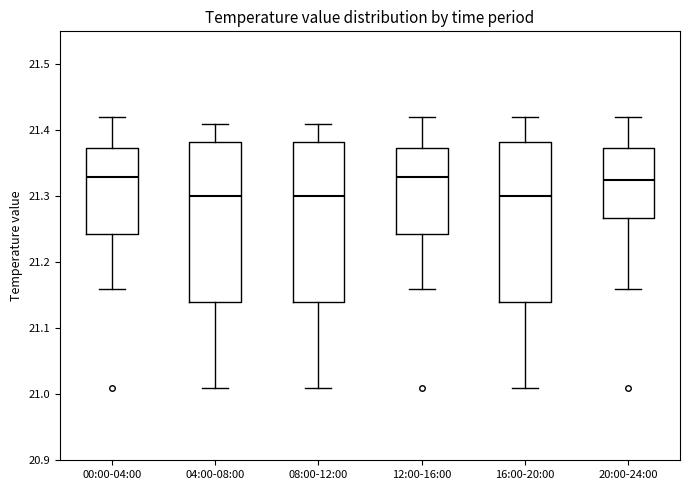

Reading left to right, transcribe this box plot: for each box, give where its median line is, the range the box spans, and where its two whiskers end, as read against the y-axis. The values are not printed on the chart, so give them approximately, as read against the axis.

00:00-04:00: median 21.33, box 21.24 to 21.37, whiskers 21.16 to 21.42
04:00-08:00: median 21.30, box 21.14 to 21.38, whiskers 21.01 to 21.41
08:00-12:00: median 21.30, box 21.14 to 21.38, whiskers 21.01 to 21.41
12:00-16:00: median 21.33, box 21.24 to 21.37, whiskers 21.16 to 21.42
16:00-20:00: median 21.30, box 21.14 to 21.38, whiskers 21.01 to 21.42
20:00-24:00: median 21.33, box 21.27 to 21.37, whiskers 21.16 to 21.42